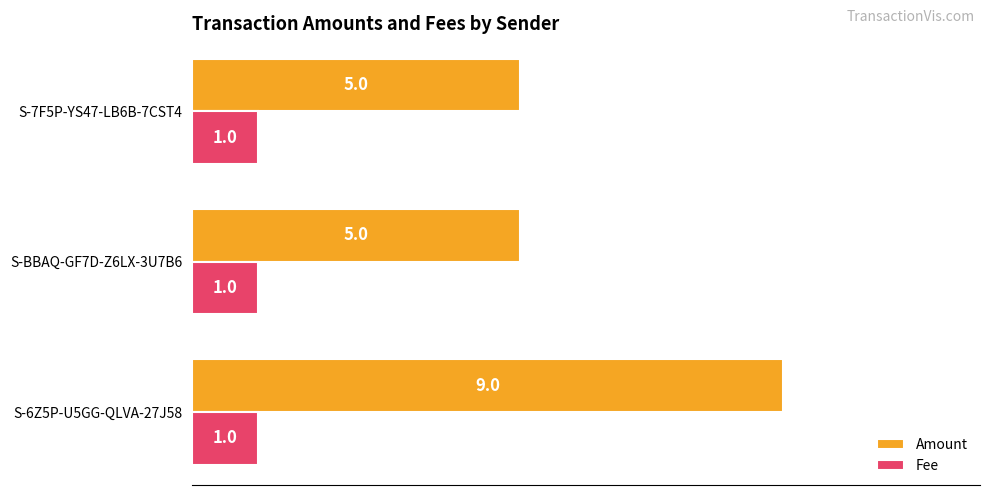

Which series has the largest total across all categories?

Amount